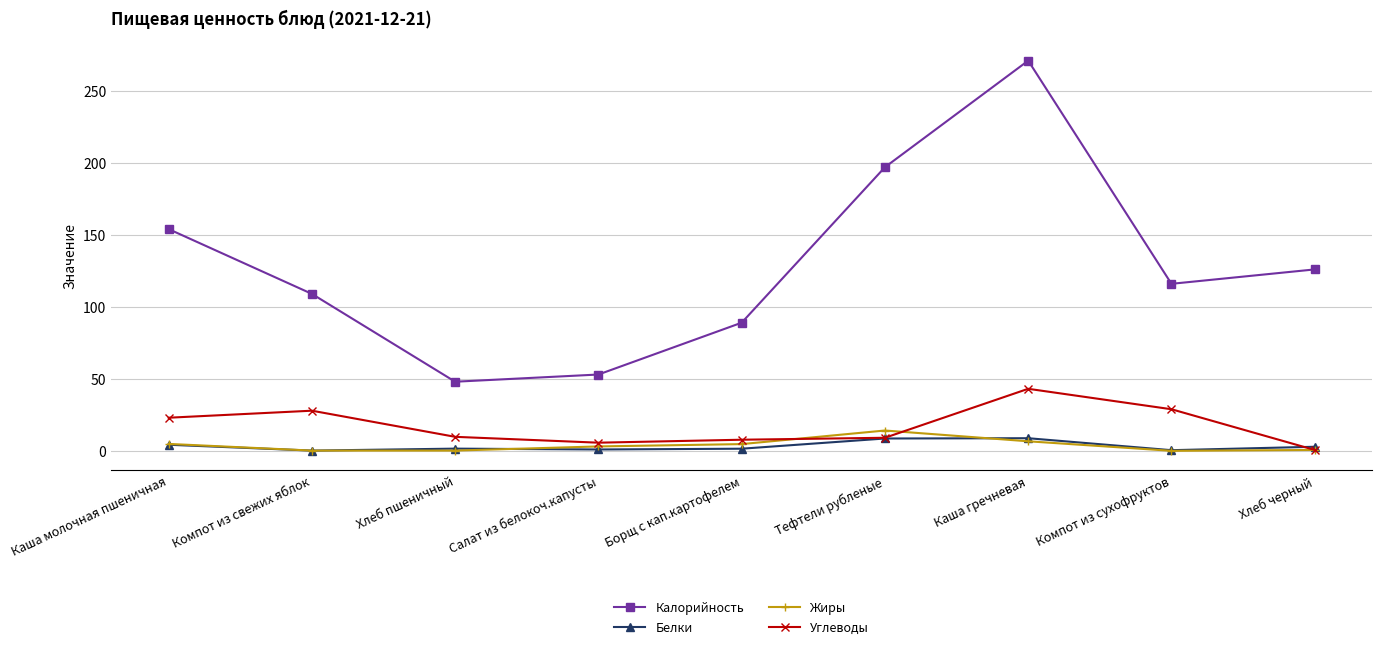

How many series are shown in this chart?

4